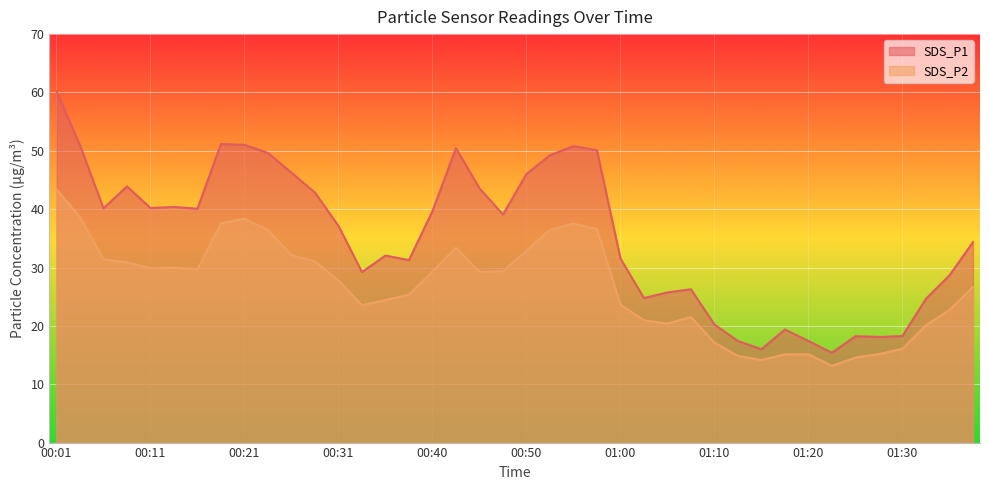

Reading right to left, what are all the values shown in this chart?

SDS_P1: 34.4	28.6	24.6	18.2	18.1	18.2	15.4	17.4	19.4	16.0	17.4	20.2	26.3	25.7	24.8	31.6	50.1	50.8	49.2	46.0	39.1	43.6	50.5	39.7	31.3	32.0	29.2	37.1	42.8	46.2	49.6	51.0	51.2	40.1	40.4	40.2	43.9	40.1	51.0	60.2
SDS_P2: 26.7	22.7	20.1	16.1	15.2	14.6	13.2	15.1	15.1	14.1	14.8	17.1	21.5	20.4	20.9	23.6	36.6	37.5	36.5	32.9	29.4	29.2	33.4	29.3	25.4	24.4	23.6	27.8	31.1	32.1	36.4	38.4	37.6	29.7	30.0	29.9	30.9	31.4	38.6	43.4